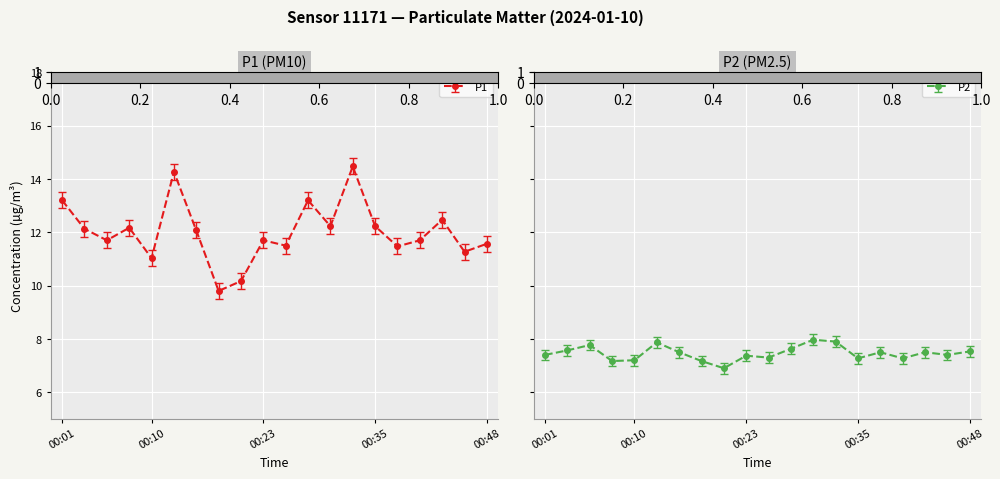

What is the difference between the maximum and minimum values in the P1 series?

4.7